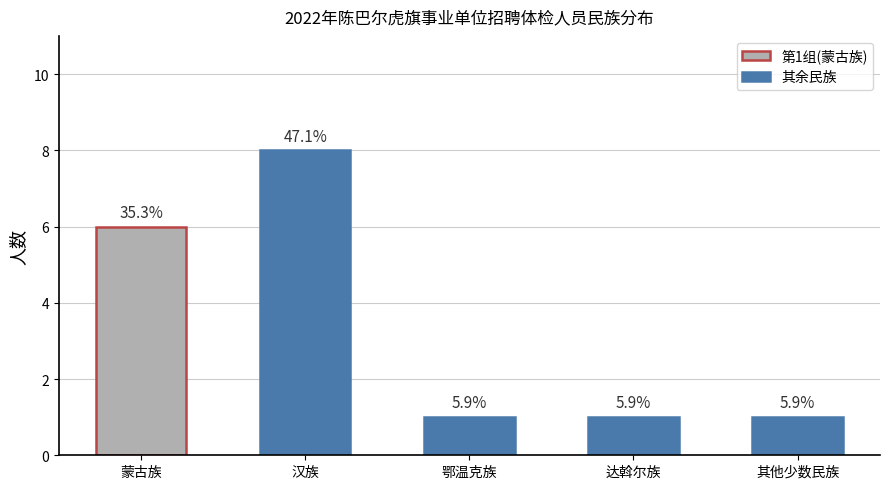

Does the chart contain any negative values?

No